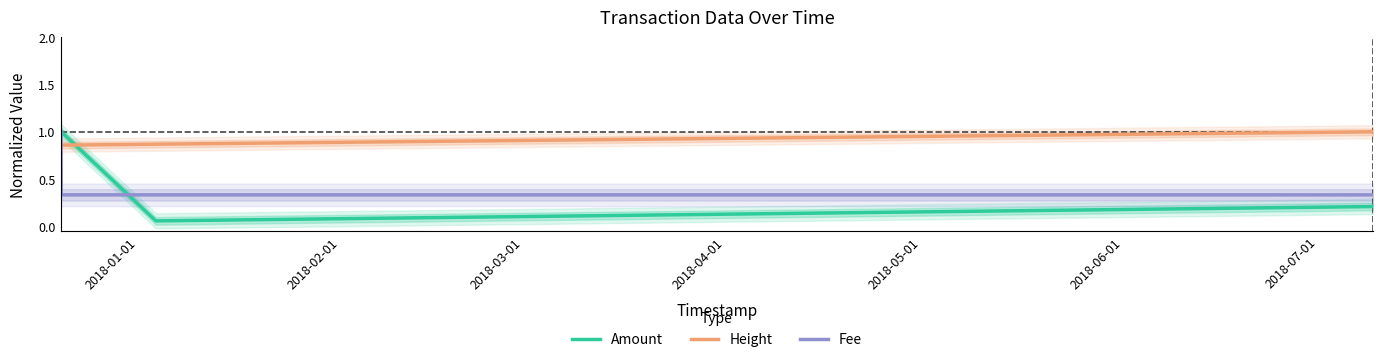

After their last crossing, which series has the higher values: Amount or Height?

Height